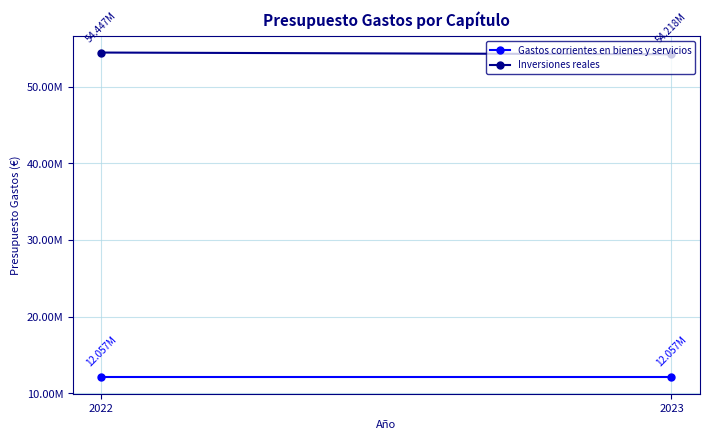

What is the sum of all Inversiones reales values?

108664500